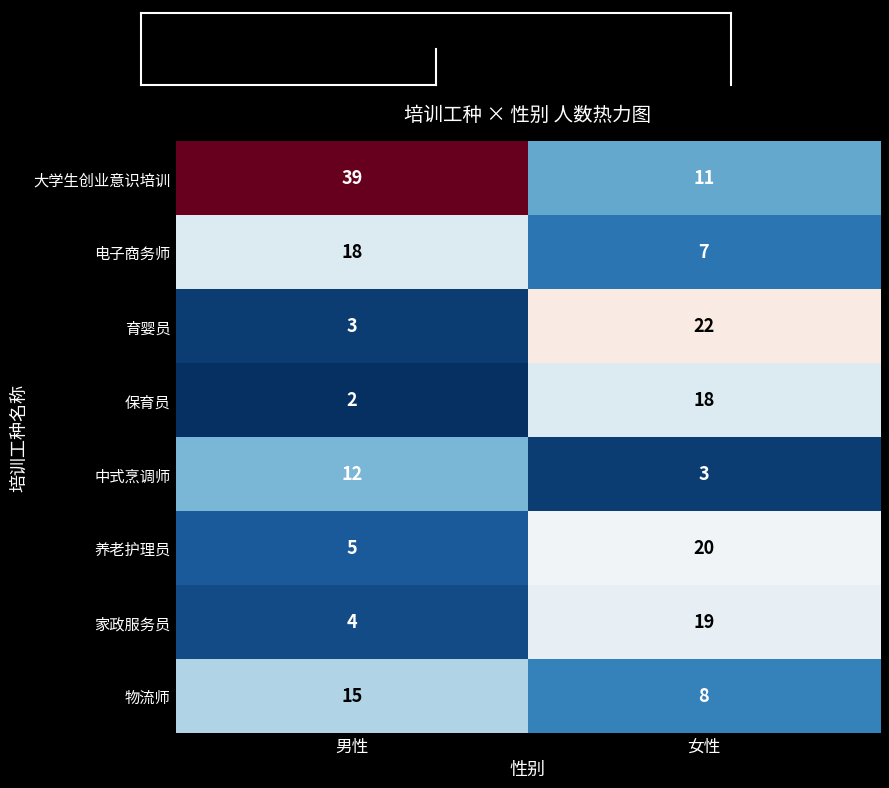

Which series changed the most between 男性 and 女性?

大学生创业意识培训